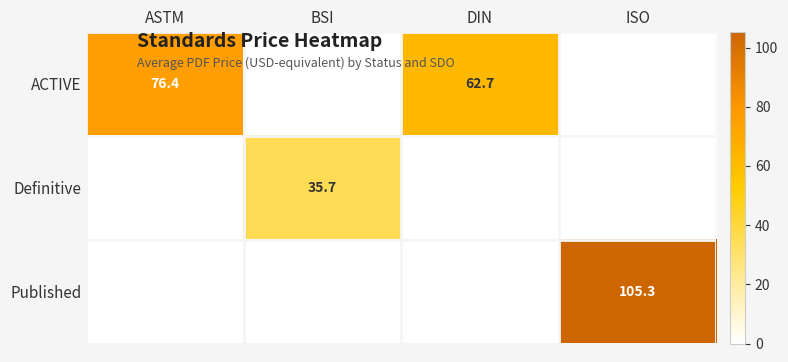

The value of ACTIVE at DIN is 105.2. True or false?

False